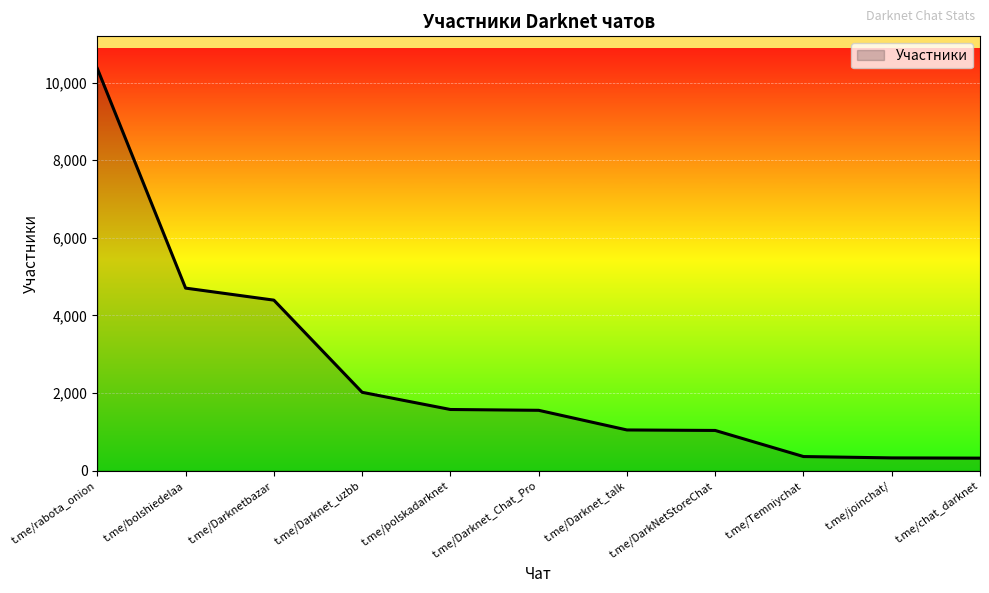

The chart shows a value of 6137 at t.me/bolshiedelaa. True or false?

False